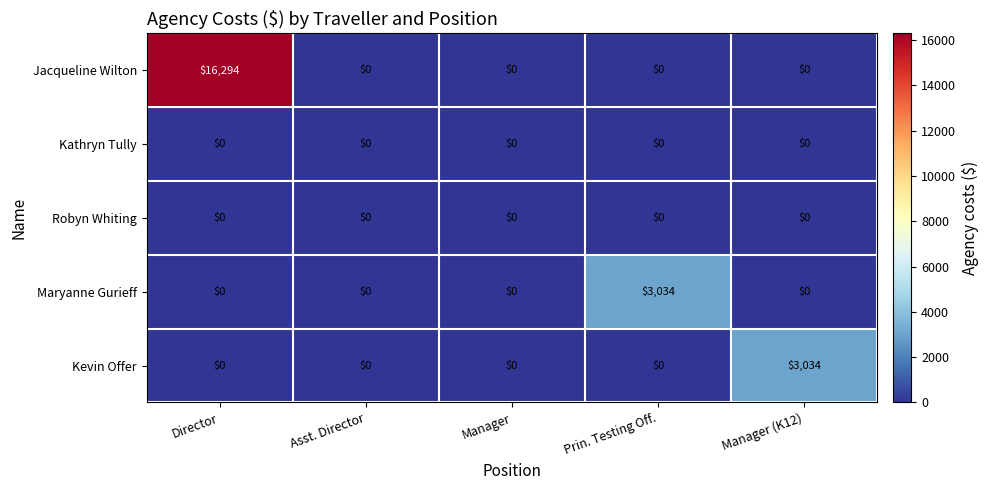

Which category has the highest value in the Maryanne Gurieff series?

Prin. Testing Off.